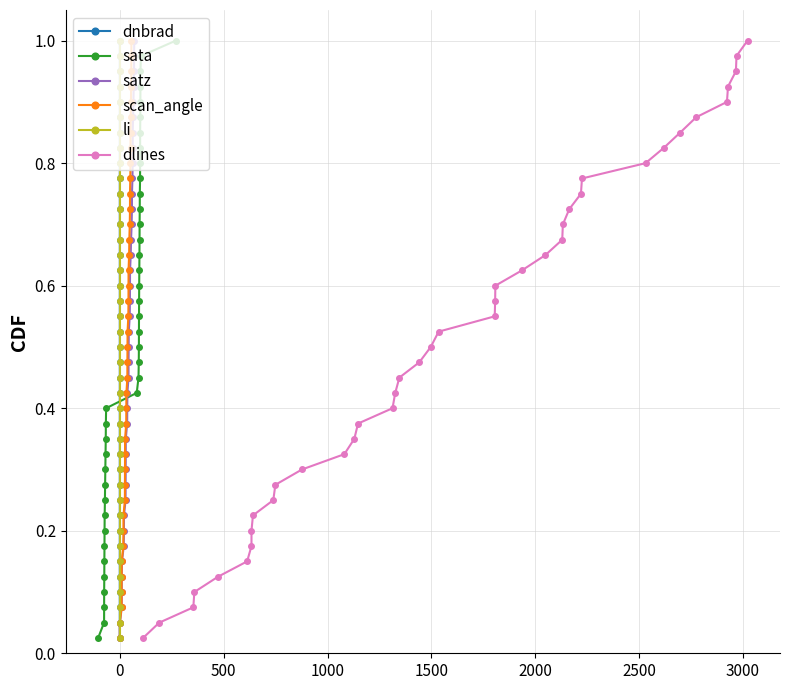

What is the sum of all dnbrad values?

20.5